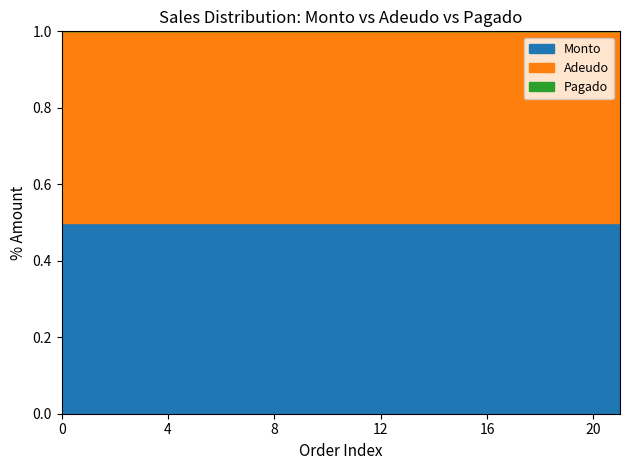

How many lines are shown in the chart?

3